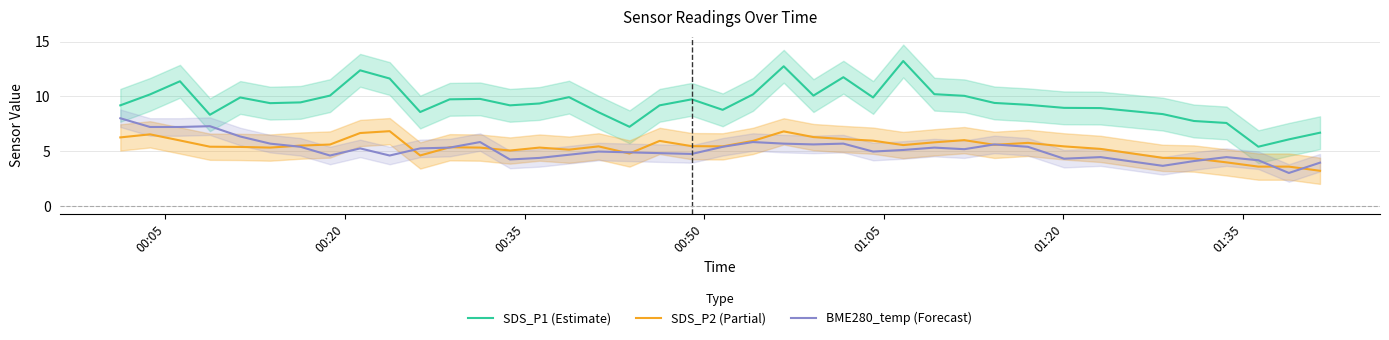

What is the highest value of the SDS_P1 (Estimate) series?

13.2